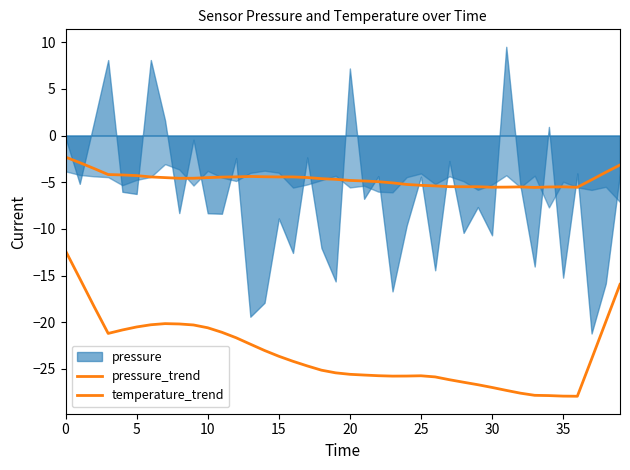

What is the sum of all pressure_trend values?

-187.1